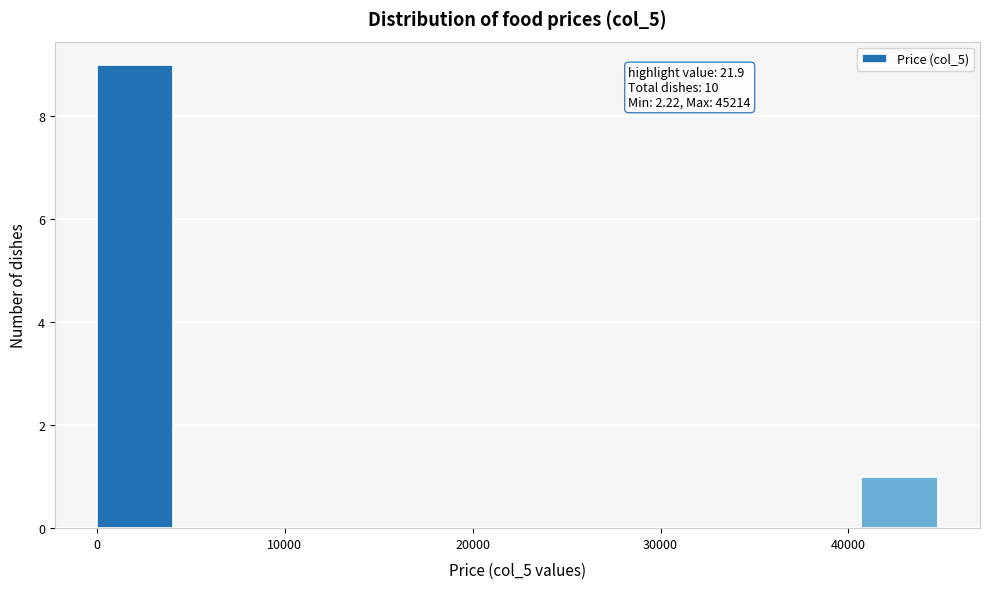

Over which range of the x-axis is the bar tallest?

0 to 5000